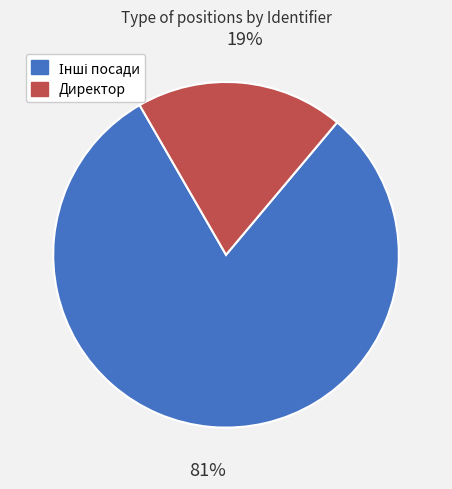

Is there any slice that represents more than half of the pie?

Yes